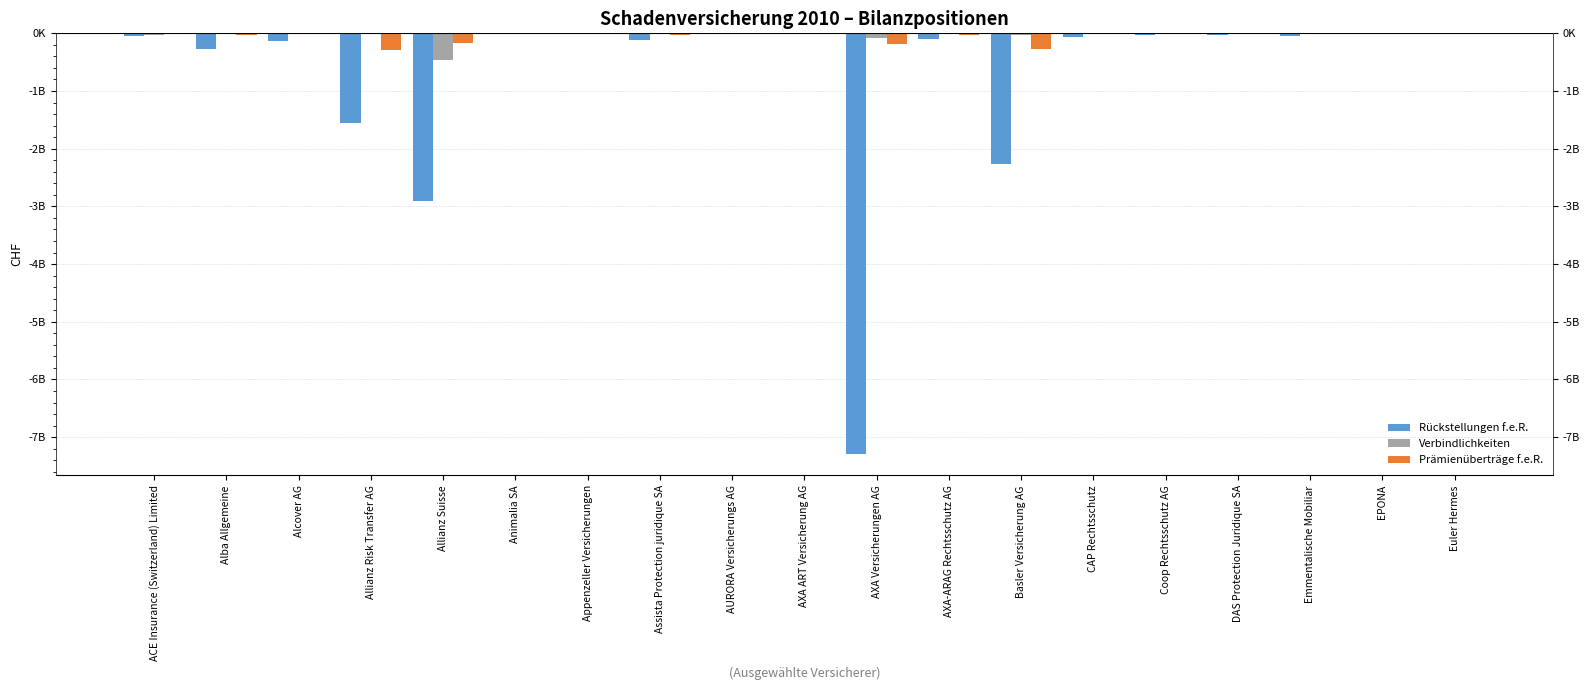

What is the average value of the Prämienüberträge f.e.R. series?

-57299794